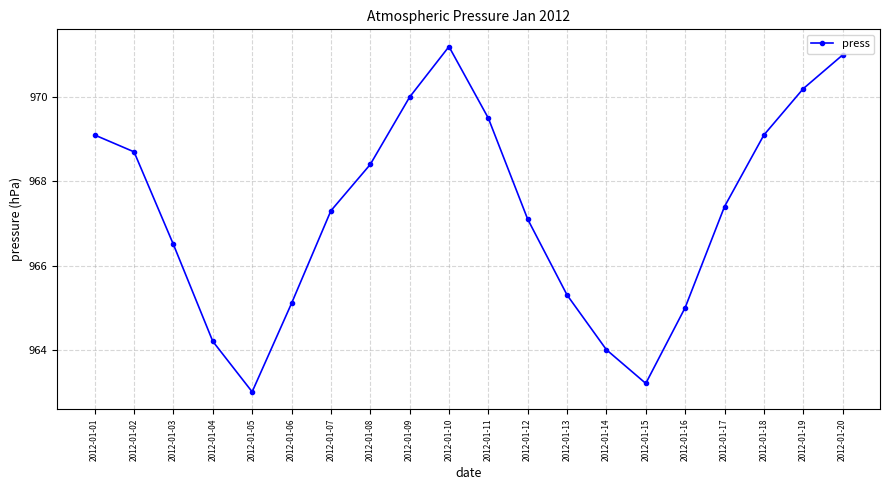

Which label corresponds to the smallest value in the chart?

2012-01-05